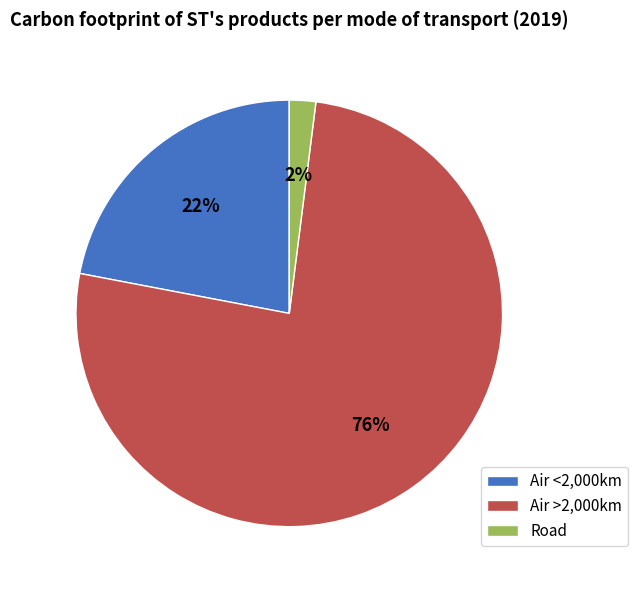

The Road slice represents 2% of the pie. True or false?

True